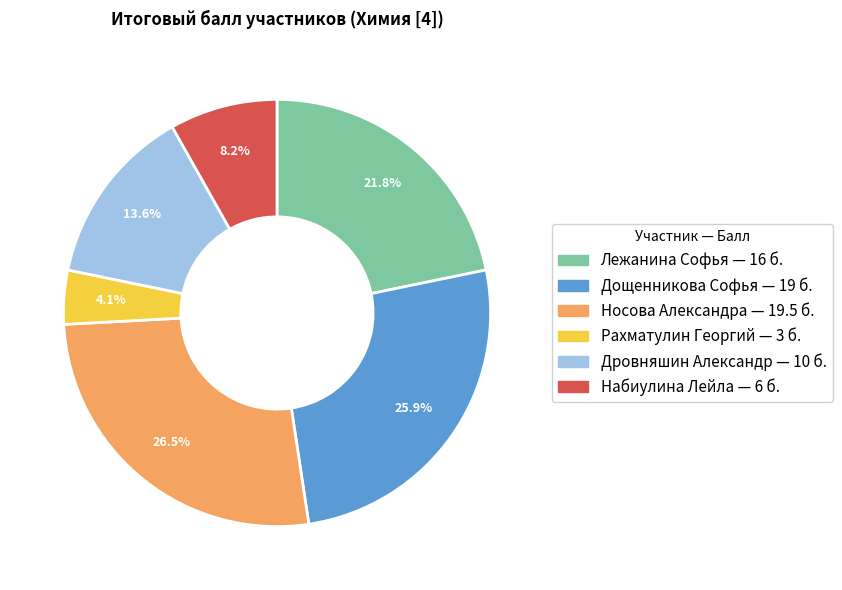

Is it true that Рахматулин Георгий is 4% of the pie?

True